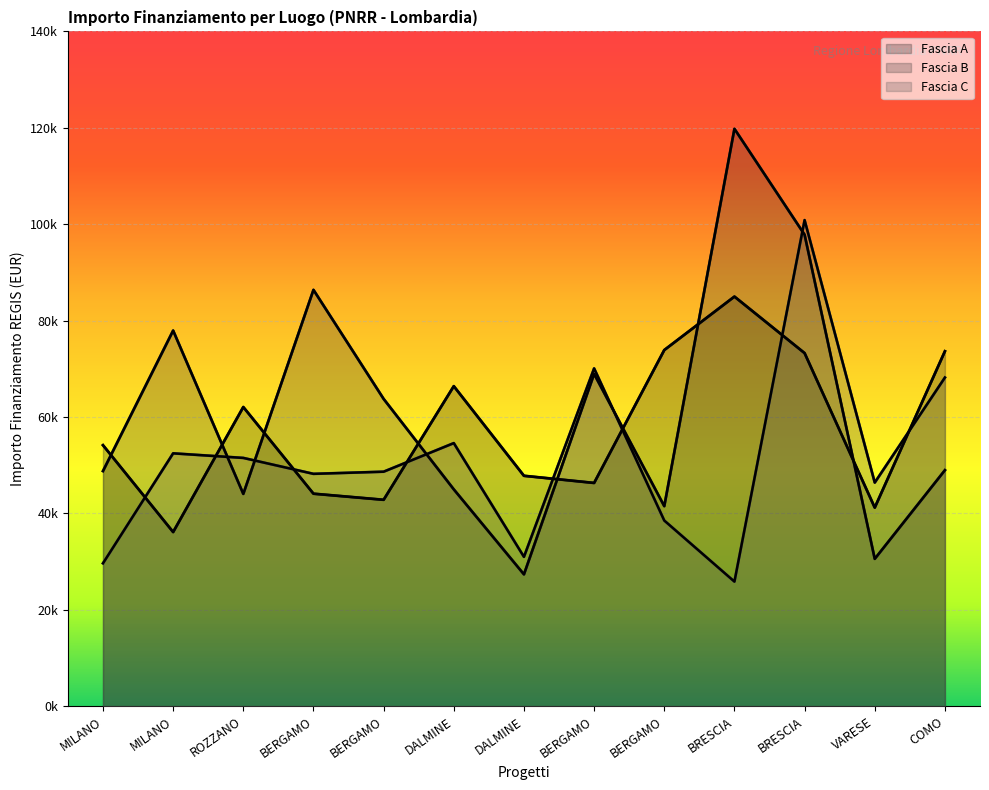

What is the label of the 8th point from the right?

DALMINE